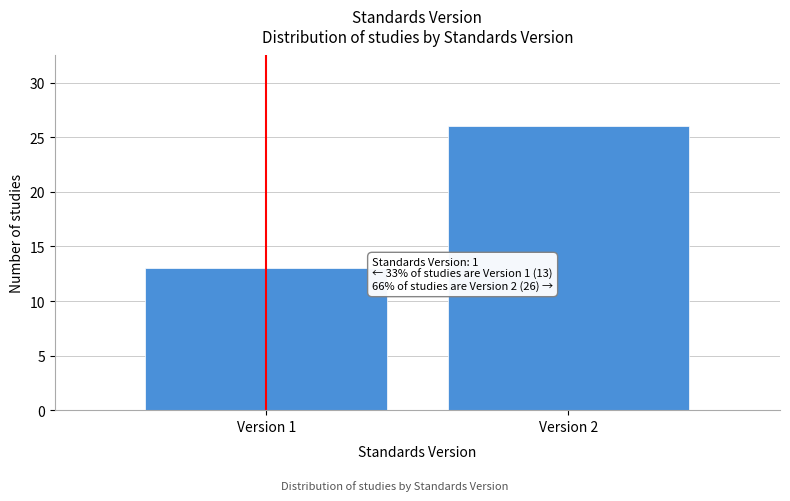

Reading left to right, what are all the values shown in this chart?

13	26